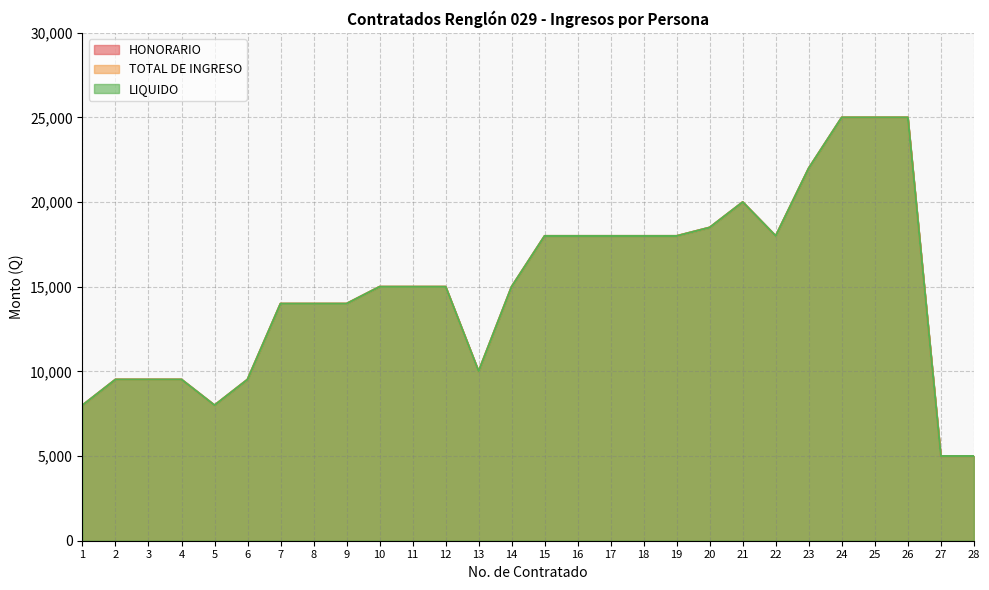

What is the sum of the LIQUIDO values at 26 and 8?

39000